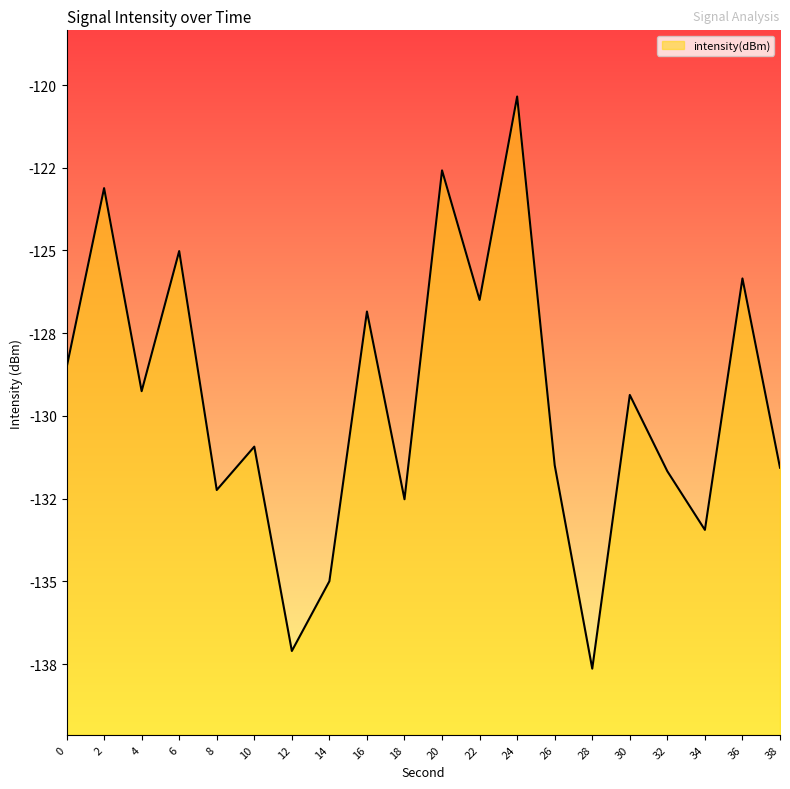

What is the change in value from 8 to 14?

-2.8